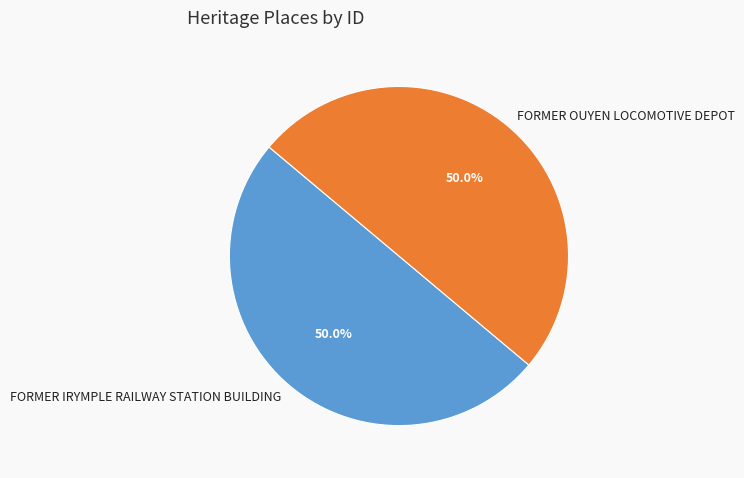

Approximately how many times larger is the value at FORMER OUYEN LOCOMOTIVE DEPOT compared to FORMER IRYMPLE RAILWAY STATION BUILDING?

1.0